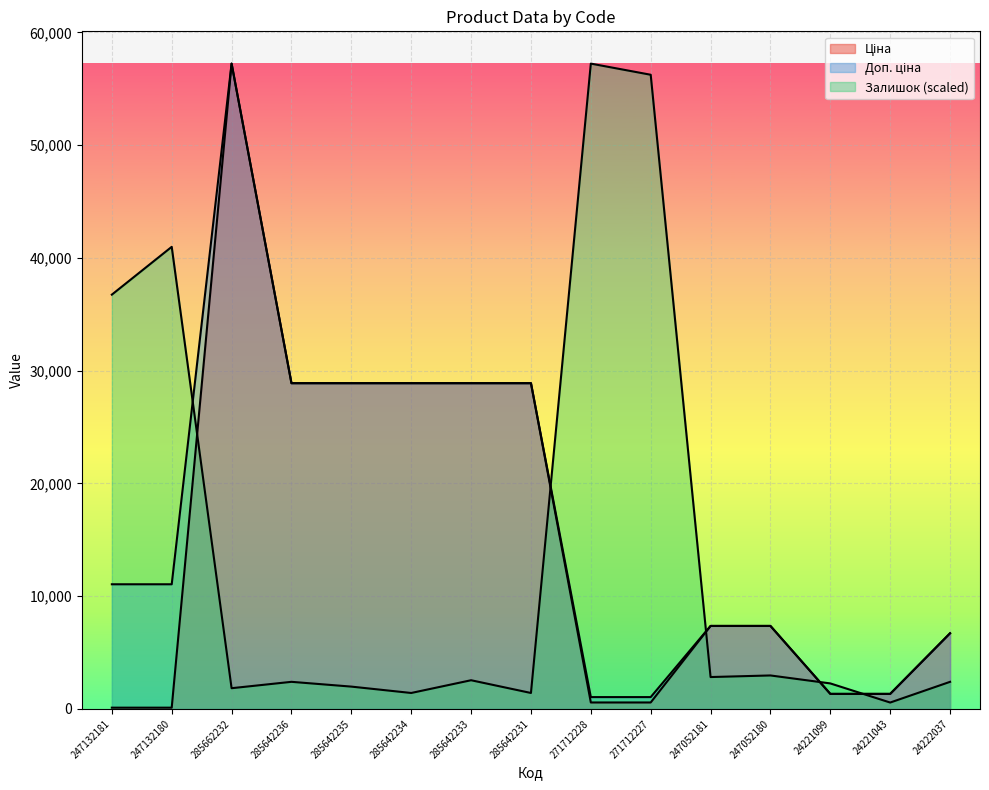

At which category does Залишок reach its first local peak?

247132180